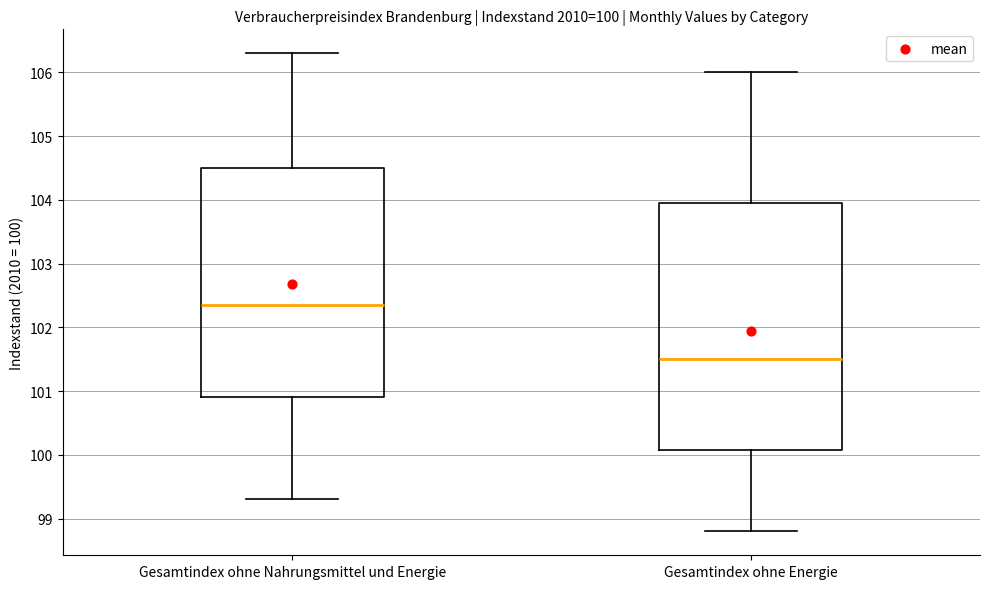

Which box has the highest median line?

Gesamtindex ohne Nahrungsmittel und Energie